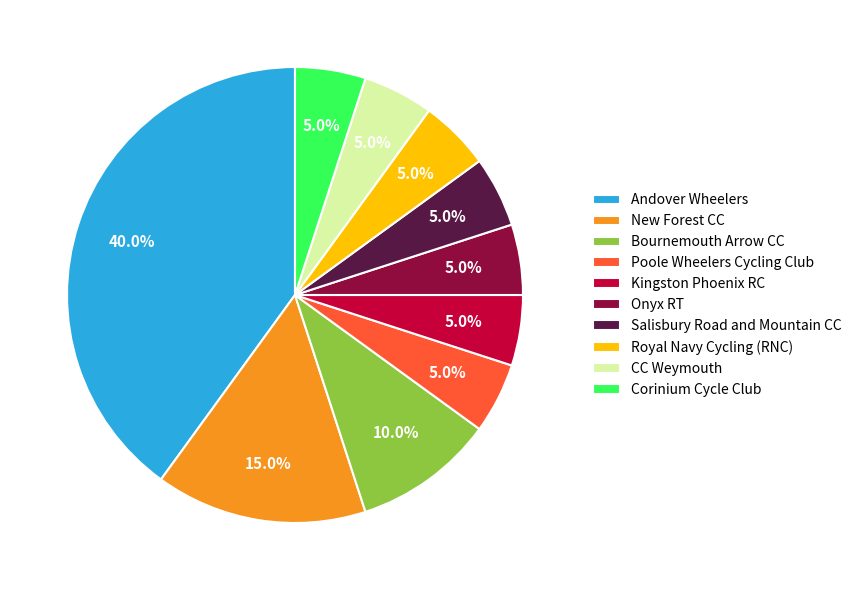

What percentage do Corinium Cycle Club and Andover Wheelers together represent?

45.0%